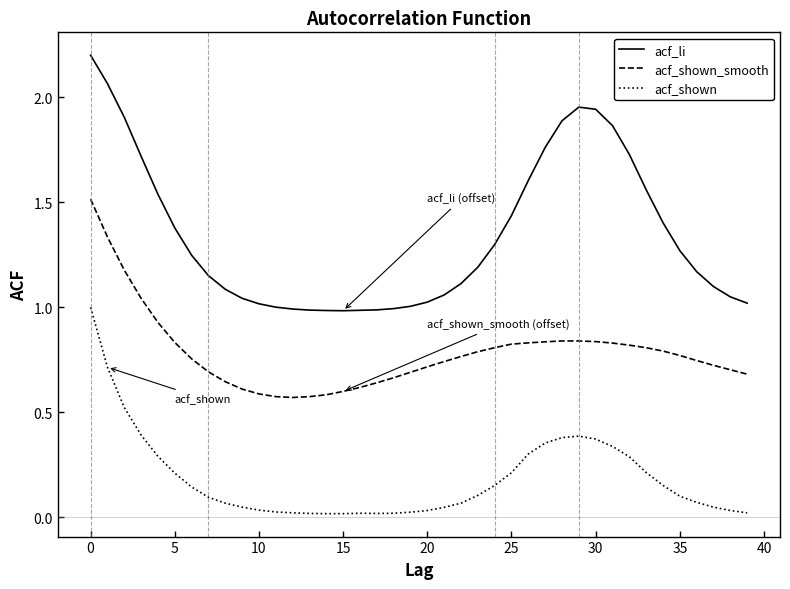

Which series has the largest range (max minus min)?

acf_li